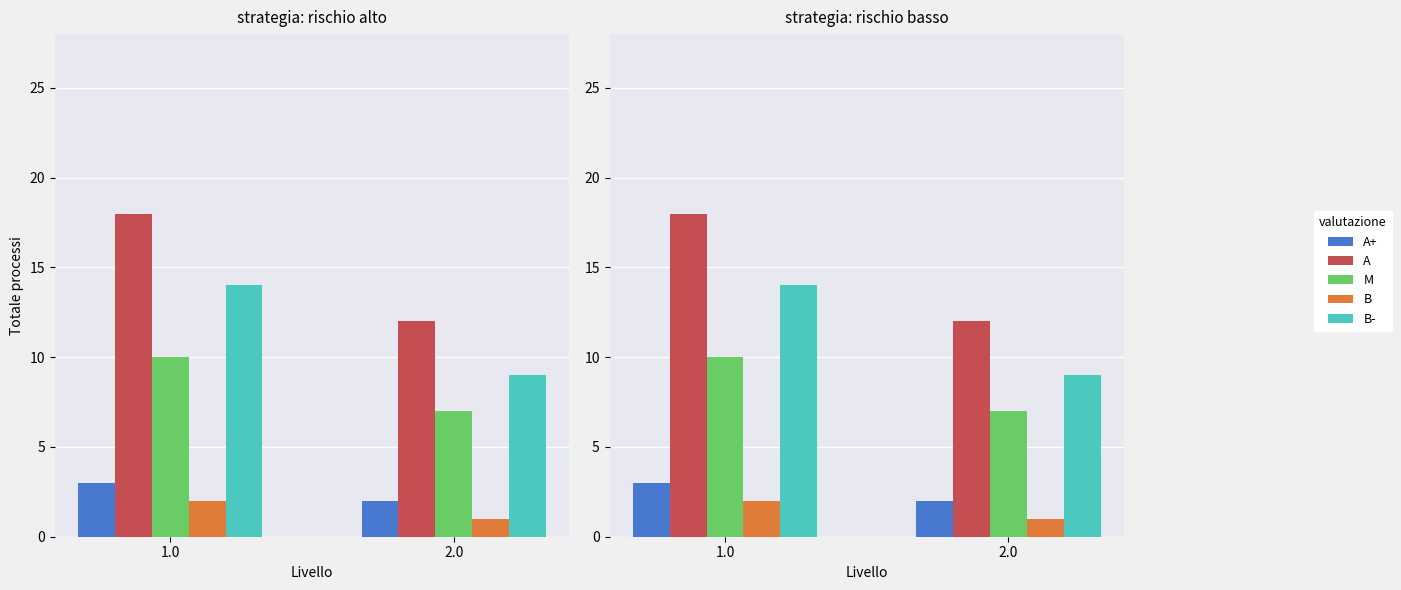

What is the label of the 1st bar from the left?

1.0